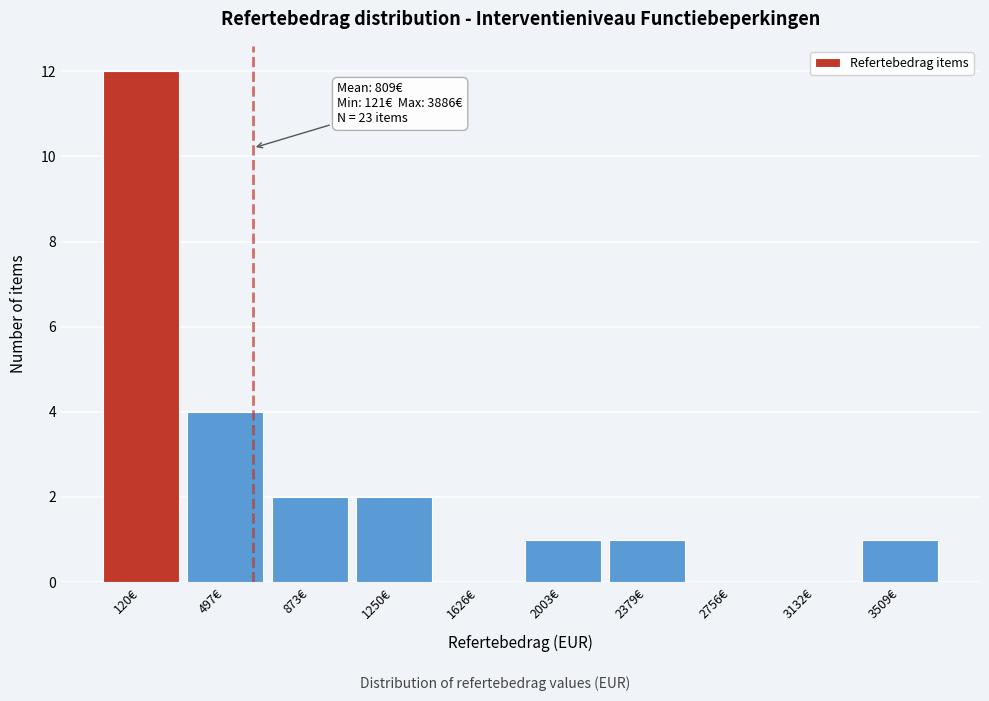

Reading right to left, list all the values displayed in this chart.

3509€=1	3132€=0	2756€=0	2379€=1	2003€=1	1626€=0	1250€=2	873€=2	497€=4	120€=12